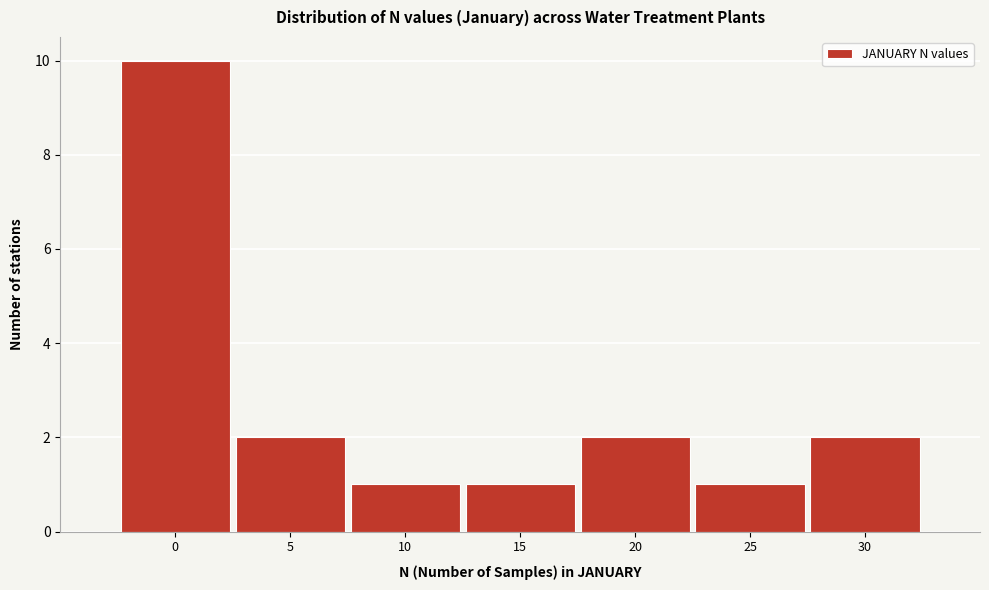

Reading left to right, list all the values displayed in this chart.

10	2	1	1	2	1	2